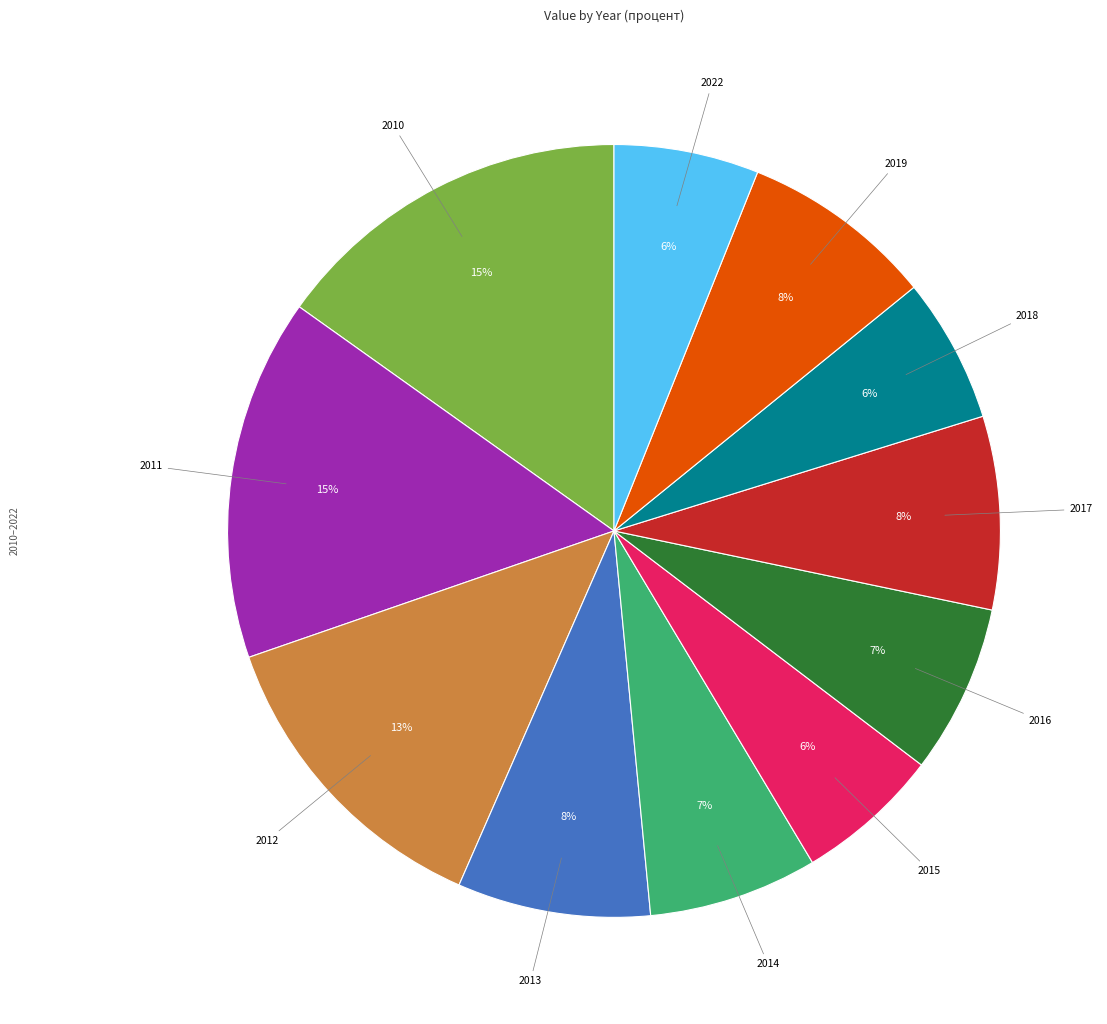

Is there any slice that represents more than half of the pie?

No